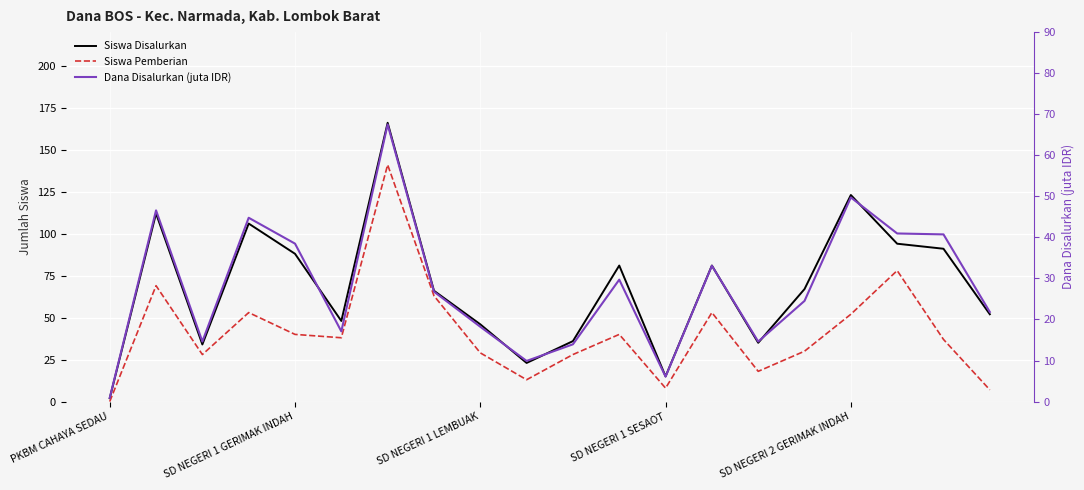

True or false: Siswa Disalurkan has more than 0 points higher than both neighbors.

True